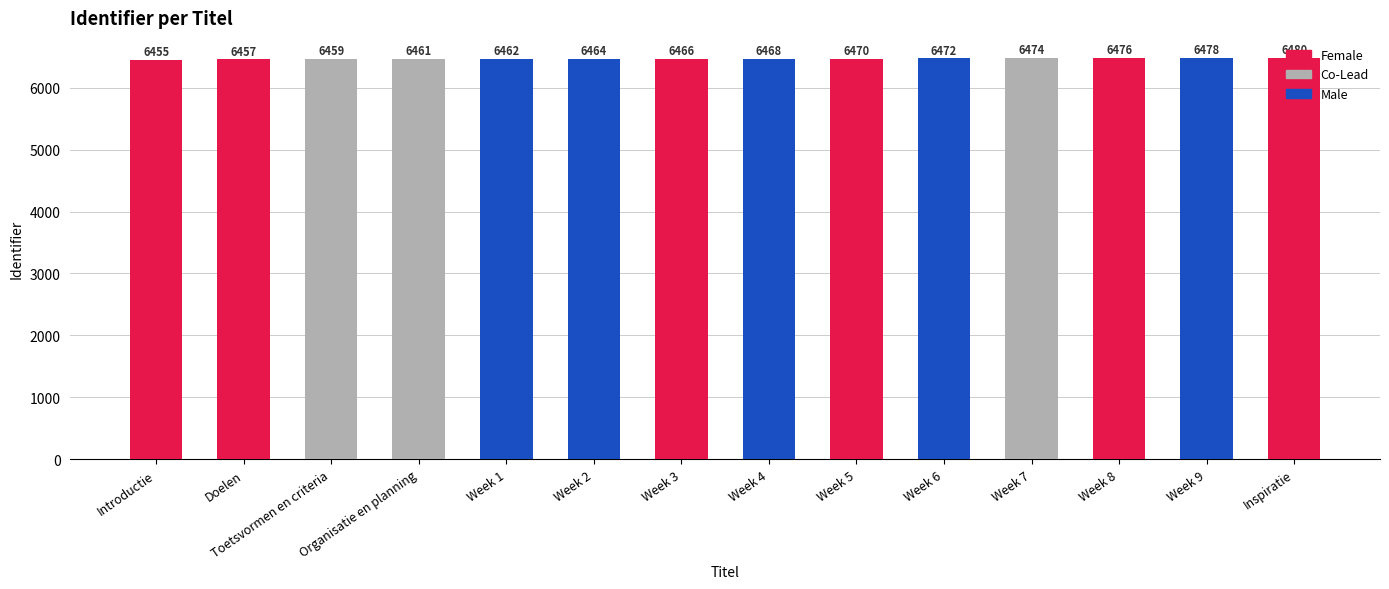

Is it true that the value at Organisatie en planning is 6461?

True